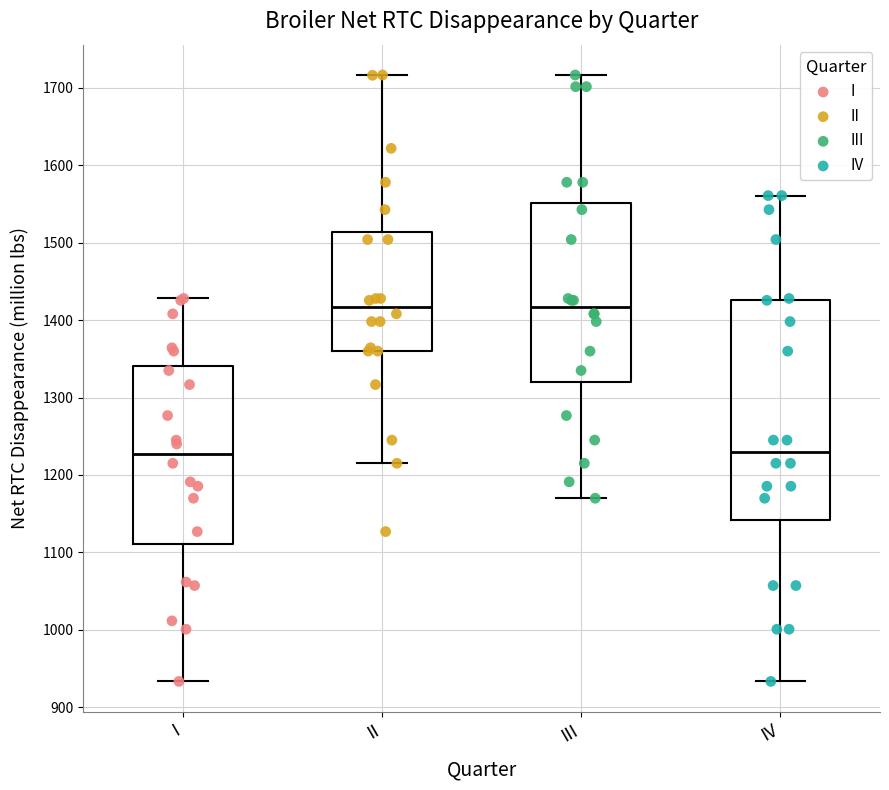

Reading left to right, transcribe this box plot: for each box, give where its median line is, the range the box spans, and where its two whiskers end, as read against the y-axis. The values are not printed on the chart, so give them approximately, as read against the axis.

I: median 1230, box 1110 to 1340, whiskers 930 to 1430
II: median 1420, box 1360 to 1510, whiskers 1220 to 1720
III: median 1420, box 1320 to 1550, whiskers 1170 to 1720
IV: median 1230, box 1140 to 1430, whiskers 930 to 1560